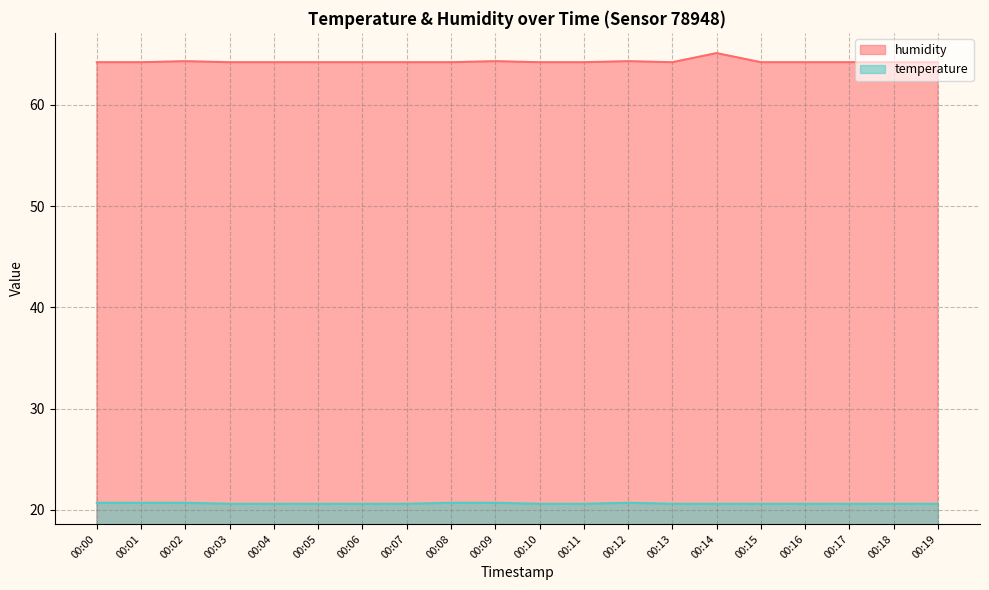

What is the difference between the highest and lowest values at 00:15?

43.6